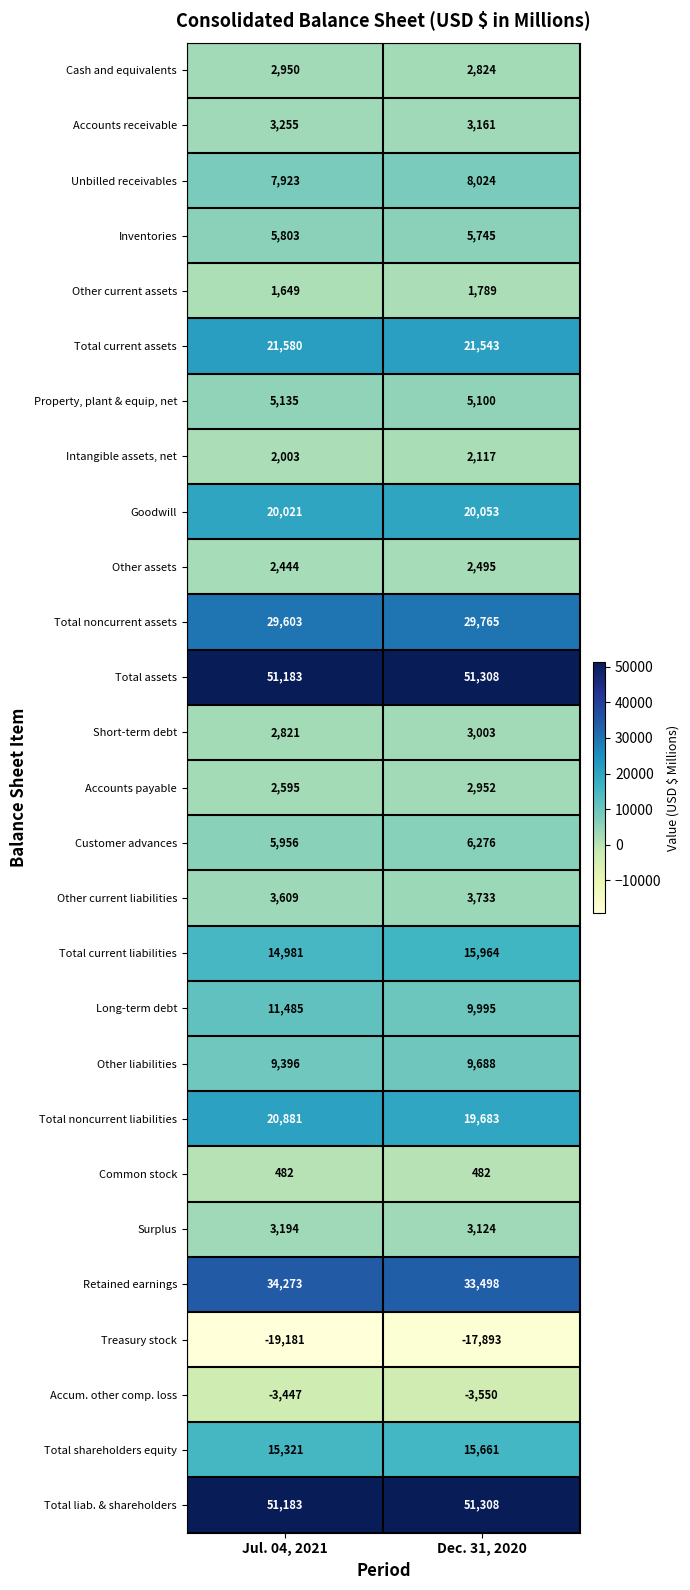

What is the difference between the maximum and minimum values in the Long-term debt series?

1490